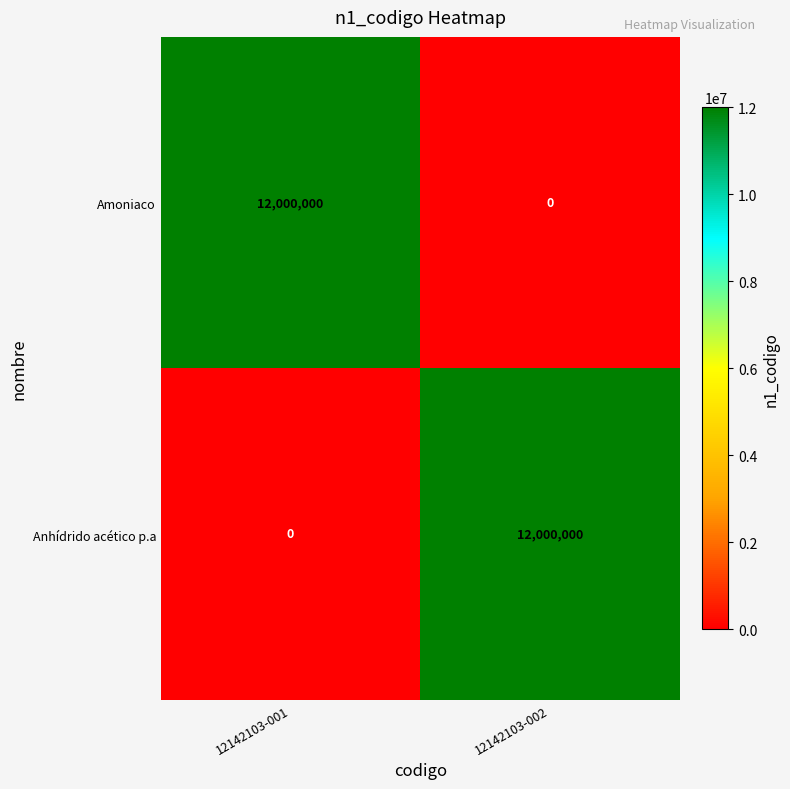

At which label is Anhídrido acético p.a closest to 6000000?

12142103-001